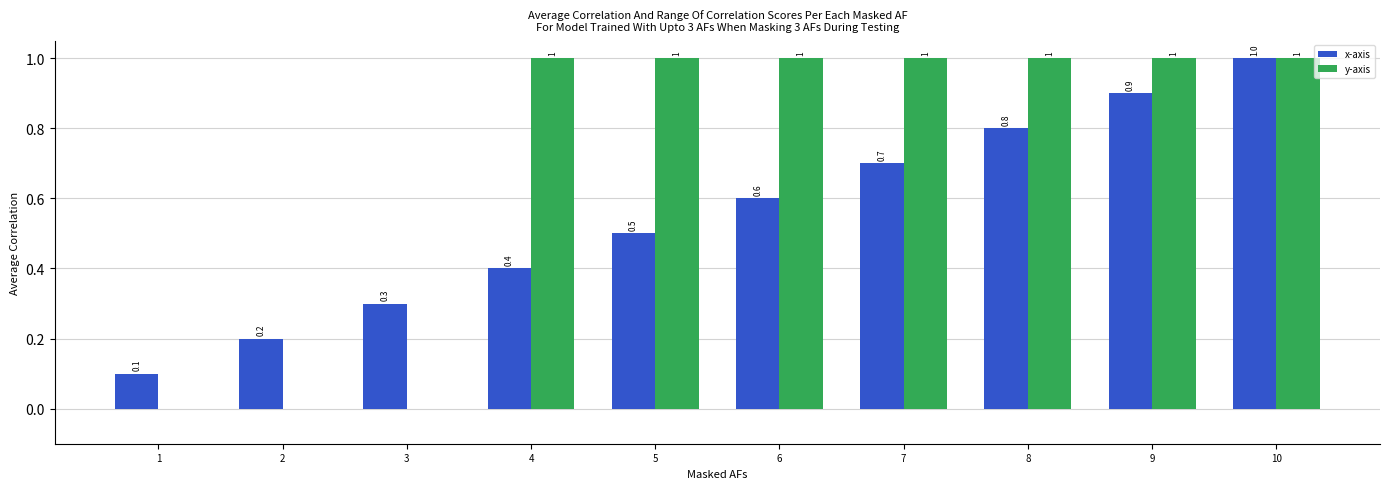

Which series has the largest range (max minus min)?

y-axis